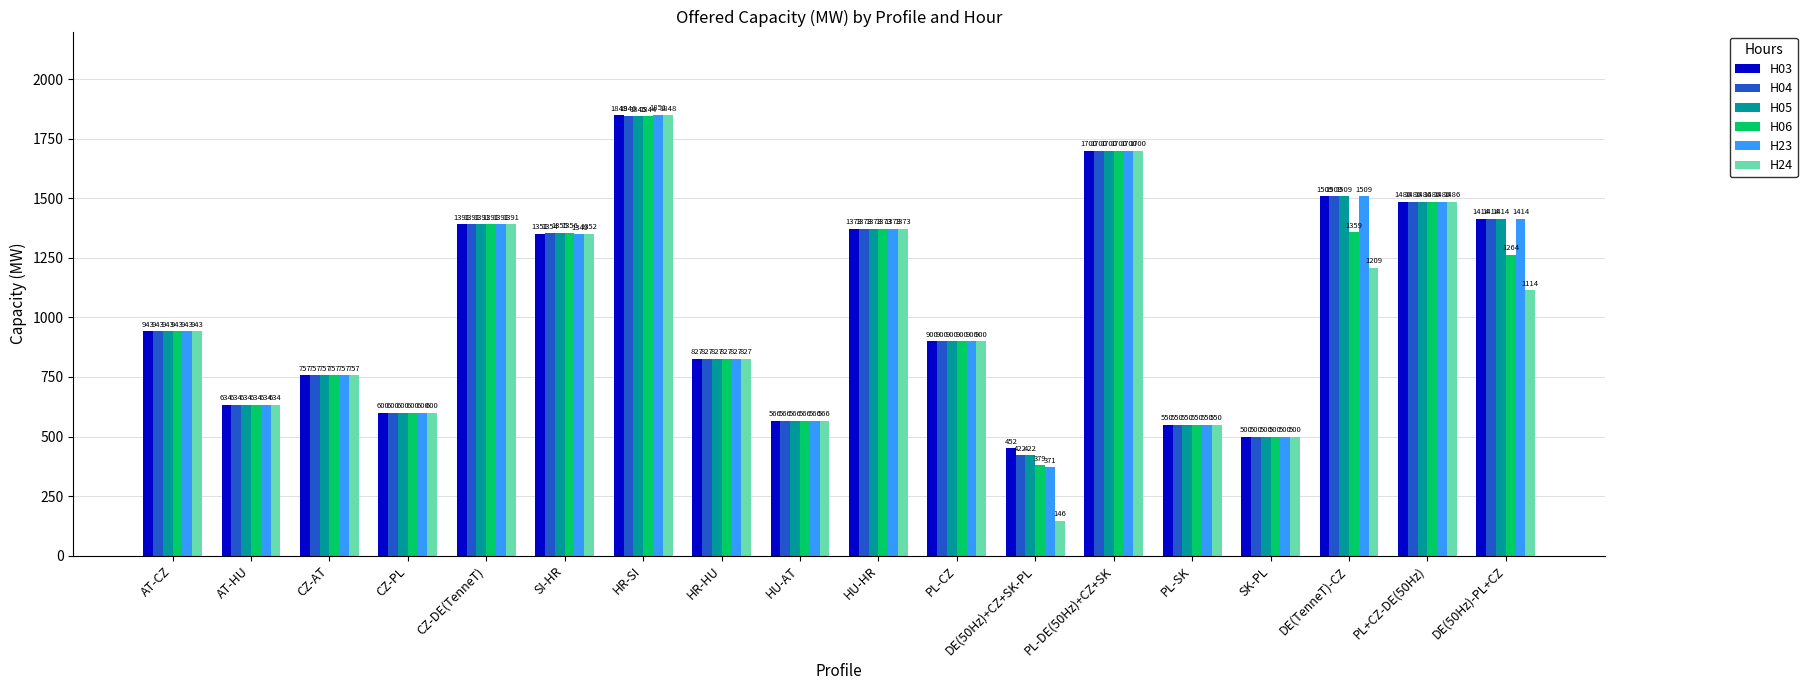

Which series has the largest total across all categories?

H03